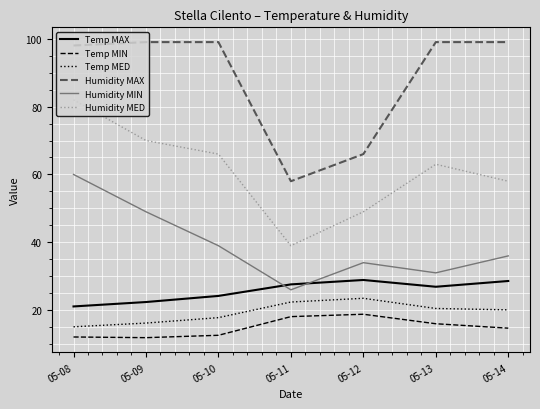

Where is the first local minimum for Humidity MIN?

05-11